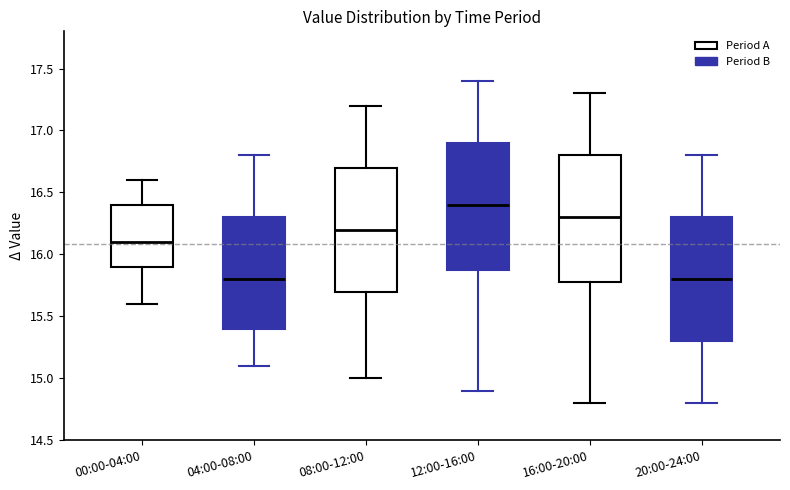

Reading left to right, transcribe this box plot: for each box, give where its median line is, the range the box spans, and where its two whiskers end, as read against the y-axis. The values are not printed on the chart, so give them approximately, as read against the axis.

00:00-04:00: median 16.1, box 15.9 to 16.4, whiskers 15.6 to 16.6
04:00-08:00: median 15.8, box 15.4 to 16.3, whiskers 15.1 to 16.8
08:00-12:00: median 16.2, box 15.7 to 16.7, whiskers 15.0 to 17.2
12:00-16:00: median 16.4, box 15.9 to 16.9, whiskers 14.9 to 17.4
16:00-20:00: median 16.3, box 15.8 to 16.8, whiskers 14.8 to 17.3
20:00-24:00: median 15.8, box 15.3 to 16.3, whiskers 14.8 to 16.8